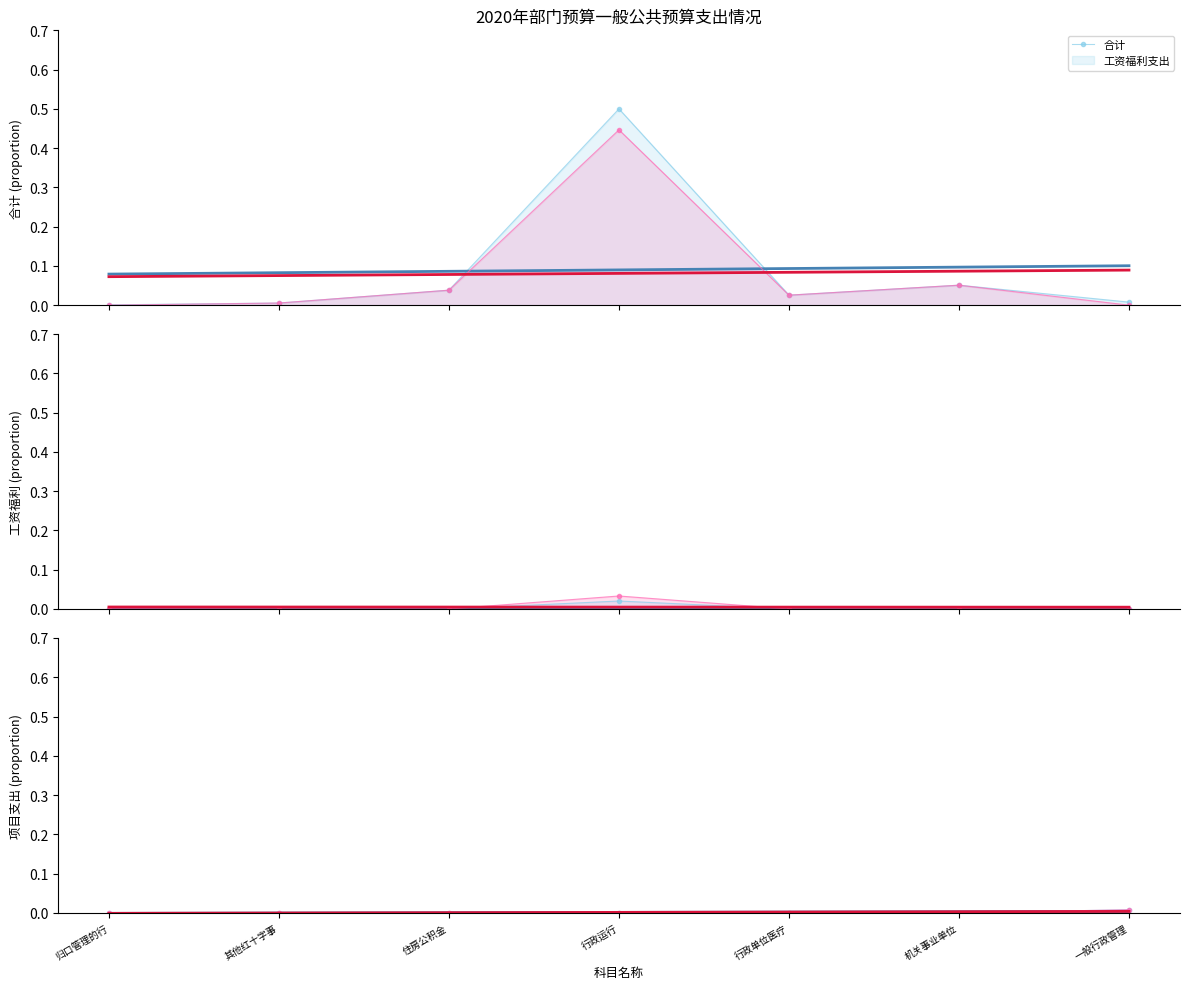

What is the sum of all 合计 values?

0.6